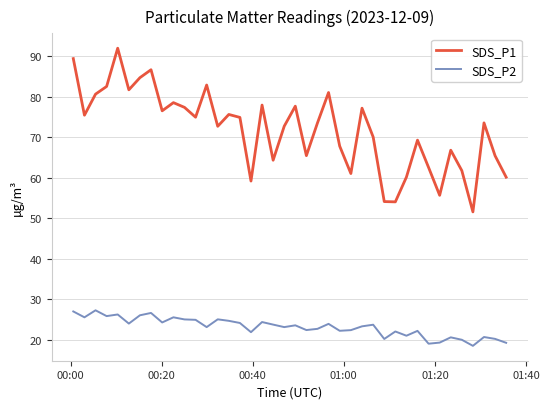

How many interior local valleys does the SDS_P1 series have?

12